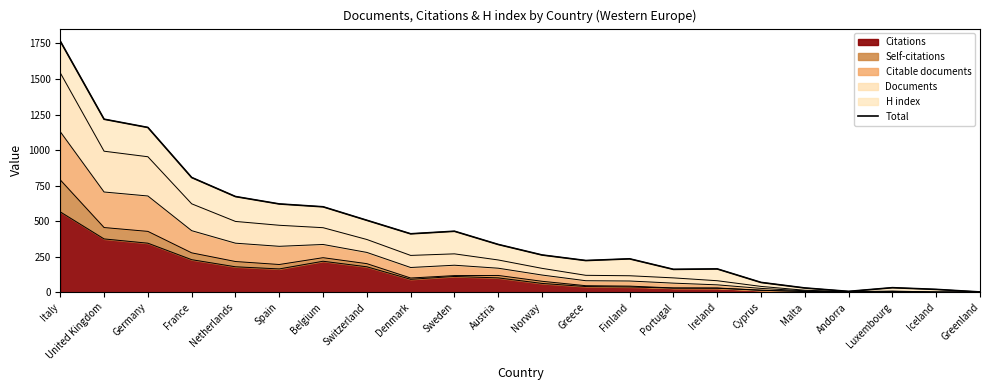

What is the approximate value at Sweden, to the nearest 100?

400